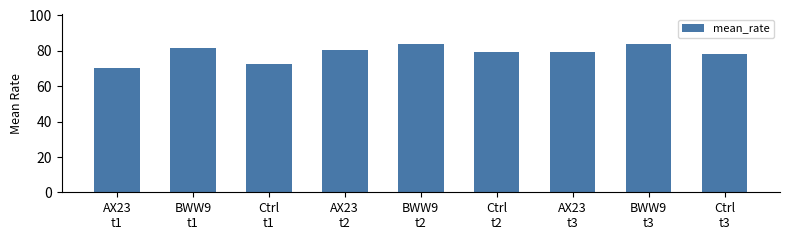

Are the bars horizontal?

No